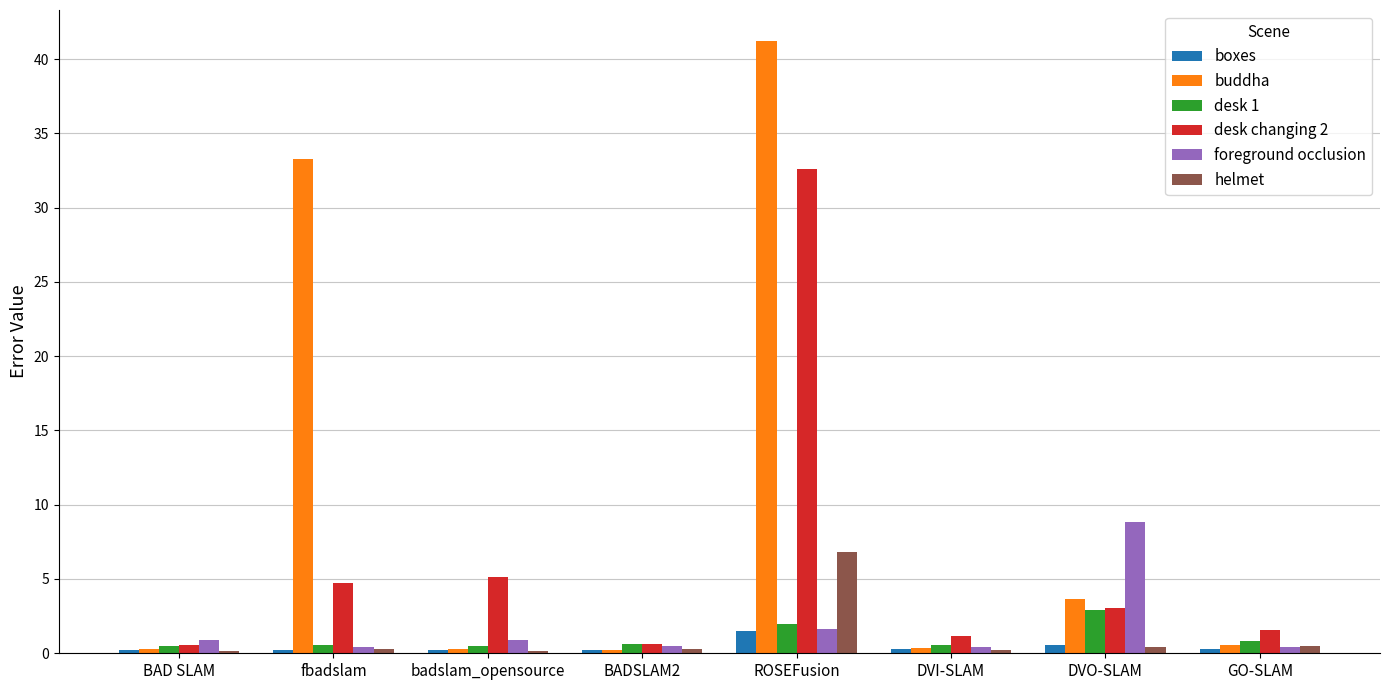

Where does the desk changing 2 series first go above 3?

fbadslam